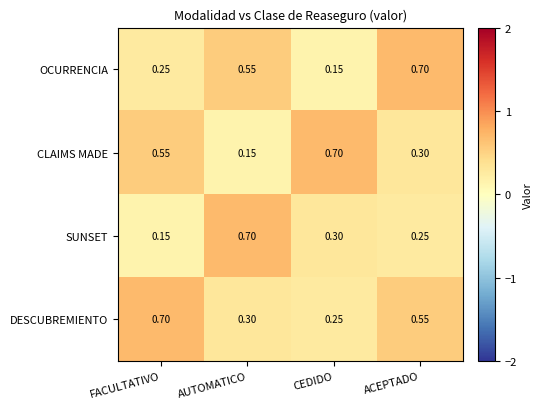

At which label is OCURRENCIA closest to 0?

CEDIDO